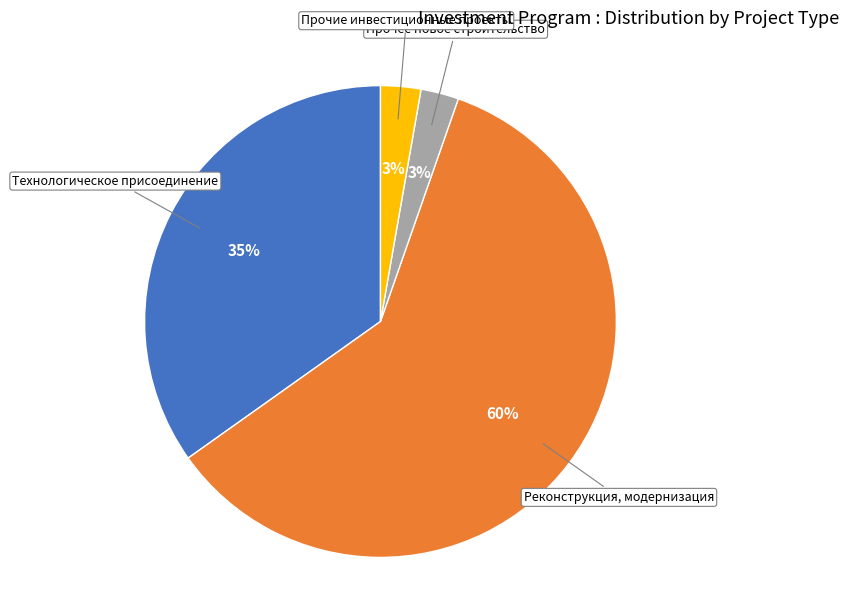

To the nearest percent, what is the average slice percentage?

25%